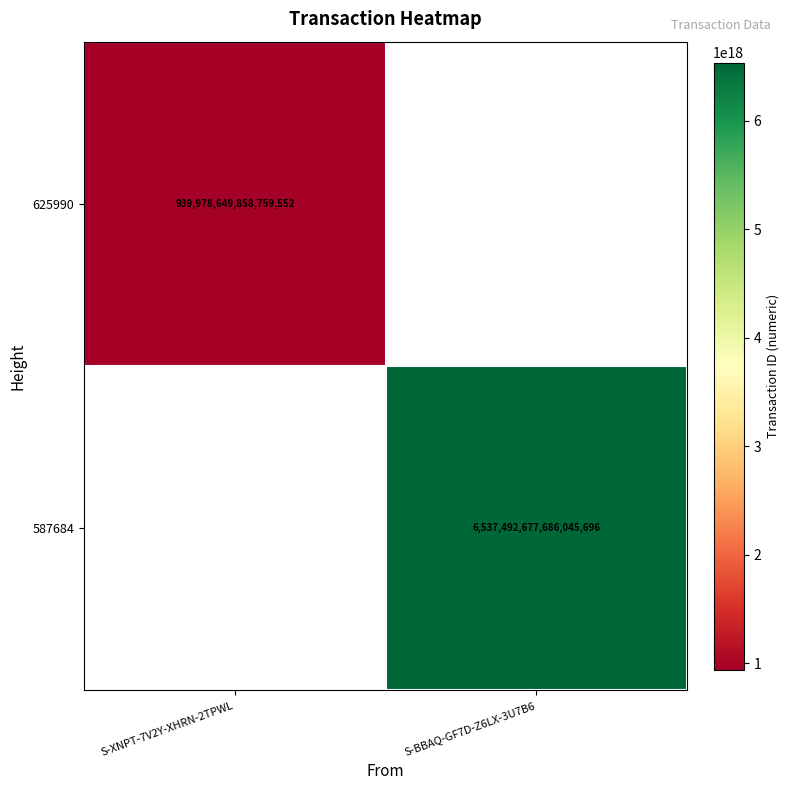

The value of 625990 at S-XNPT-7V2Y-XHRN-2TPWL is 939978649858759552. True or false?

True